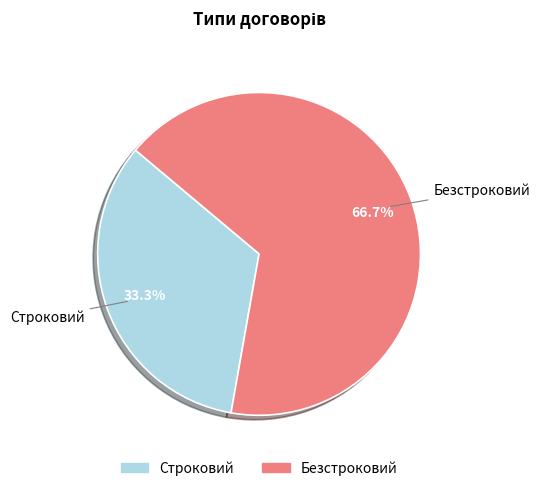

To the nearest percent, what percentage of the pie is Безстроковий?

67%